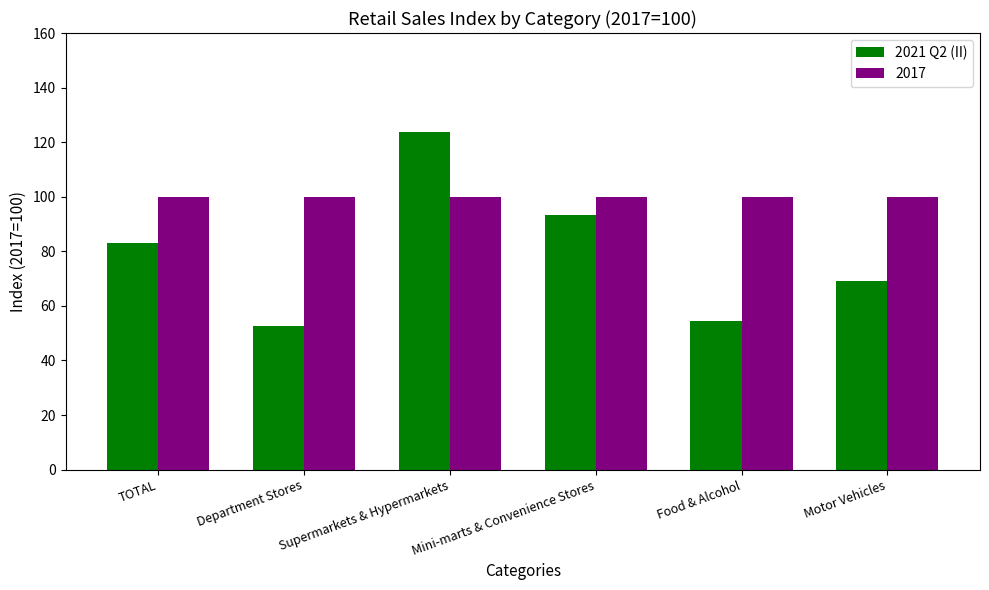

The value of 2017 at Mini-marts & Convenience Stores is 100.0. True or false?

True